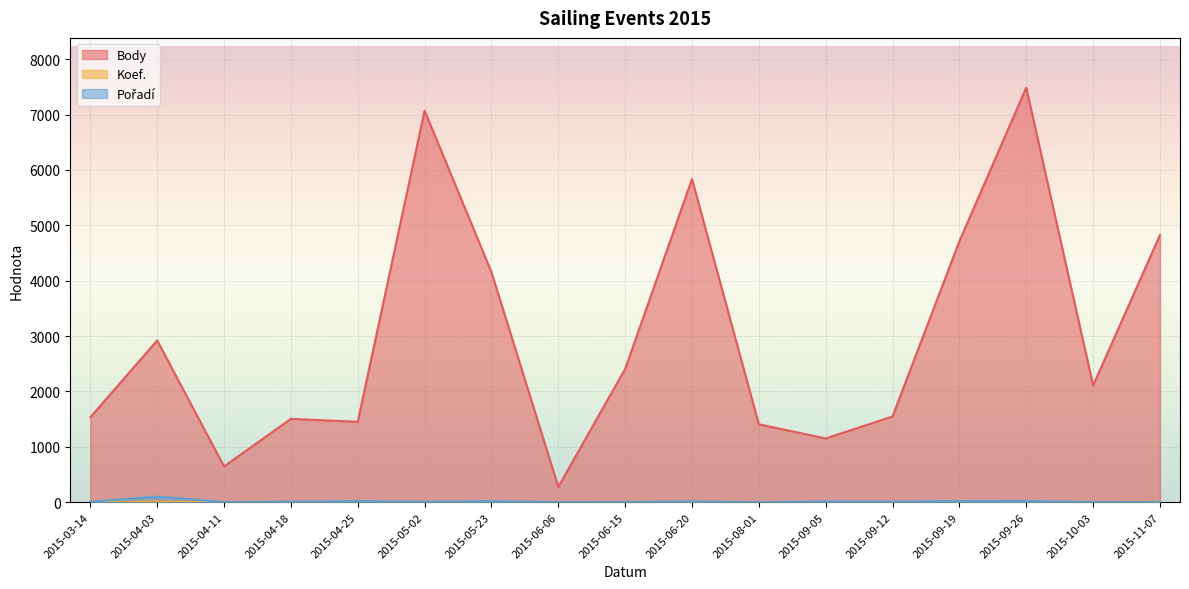

Rank the series at 2015-10-03 from lowest to highest value.

Pořadí, Koef., Body